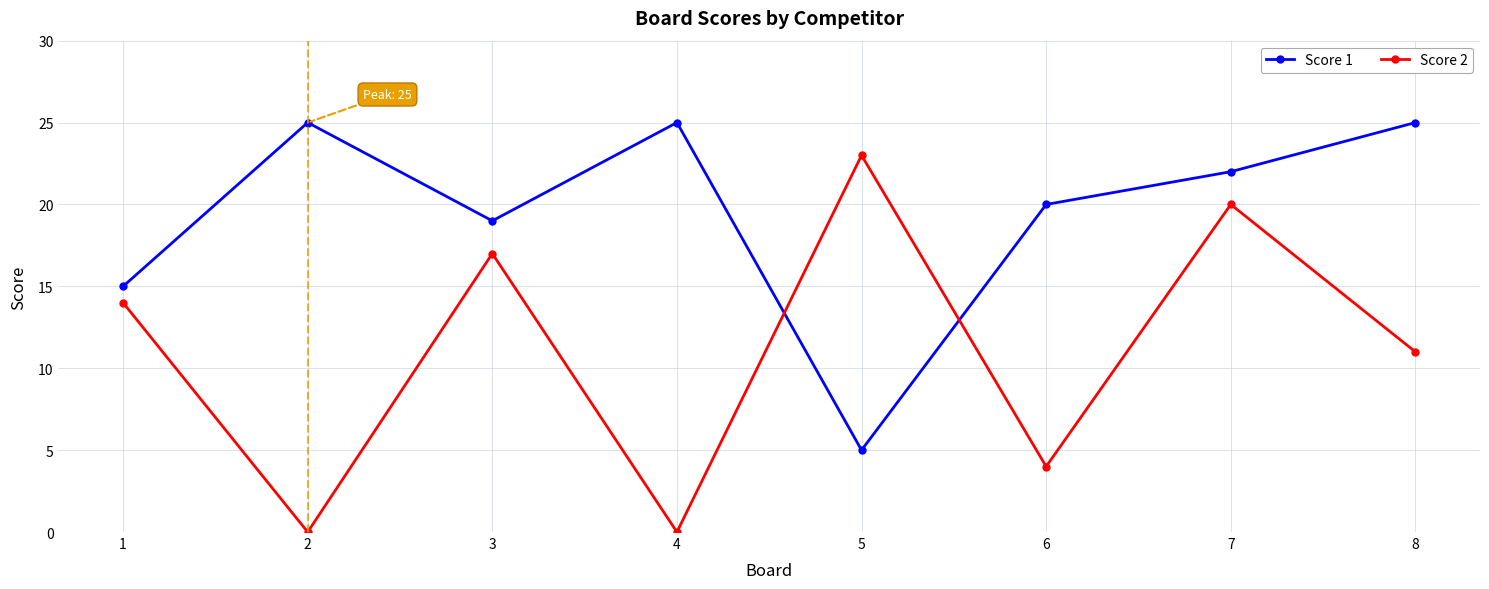

List the series in order of their overall mean, lowest first.

Score 2, Score 1